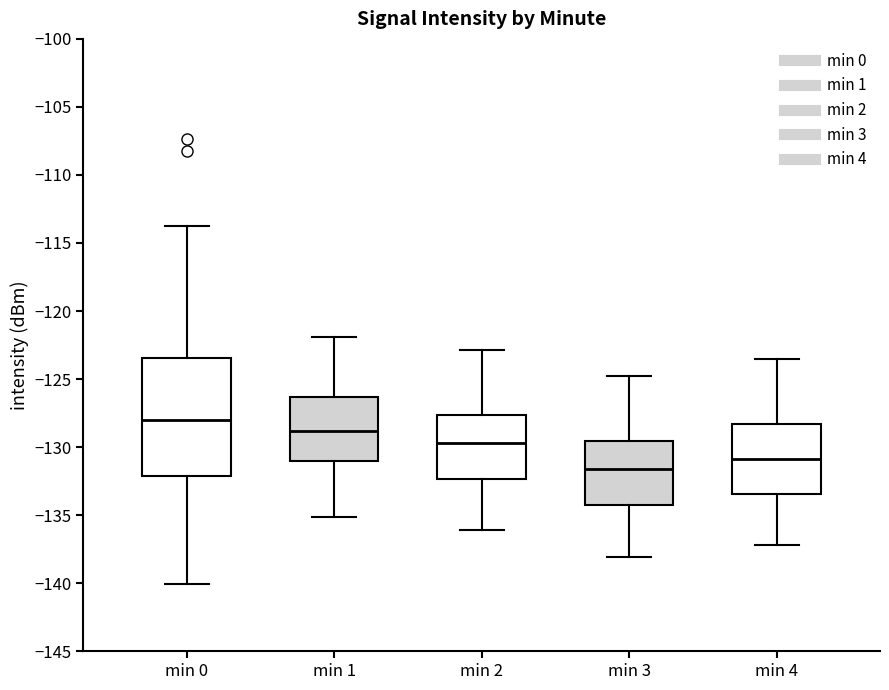

Comparing the boxes themselves (not the whiskers), which one is the tallest?

min 0